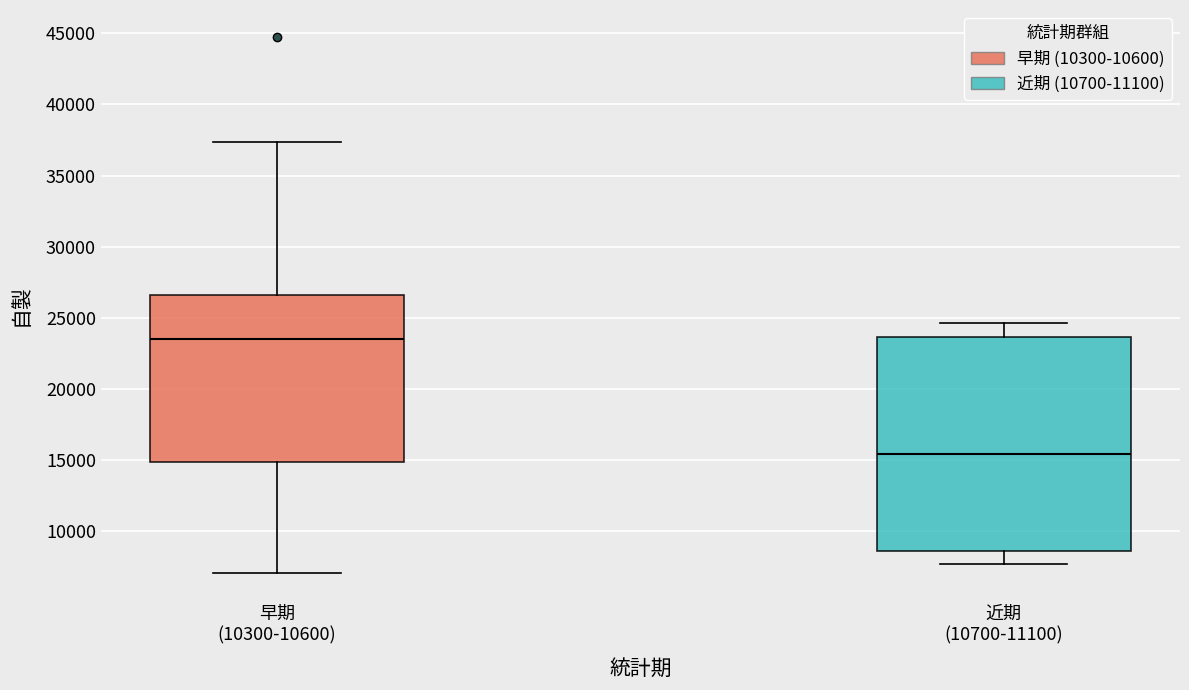

Reading left to right, read every box against the y-axis: the position of its median line, the range the box covers, and the ends of its whiskers. The values are not printed on the chart, so give them approximately, as read against the axis.

早期 (10300-10600): median 23500, box 15000 to 26500, whiskers 7000 to 37500
近期 (10700-11100): median 15500, box 8500 to 23500, whiskers 7500 to 24500